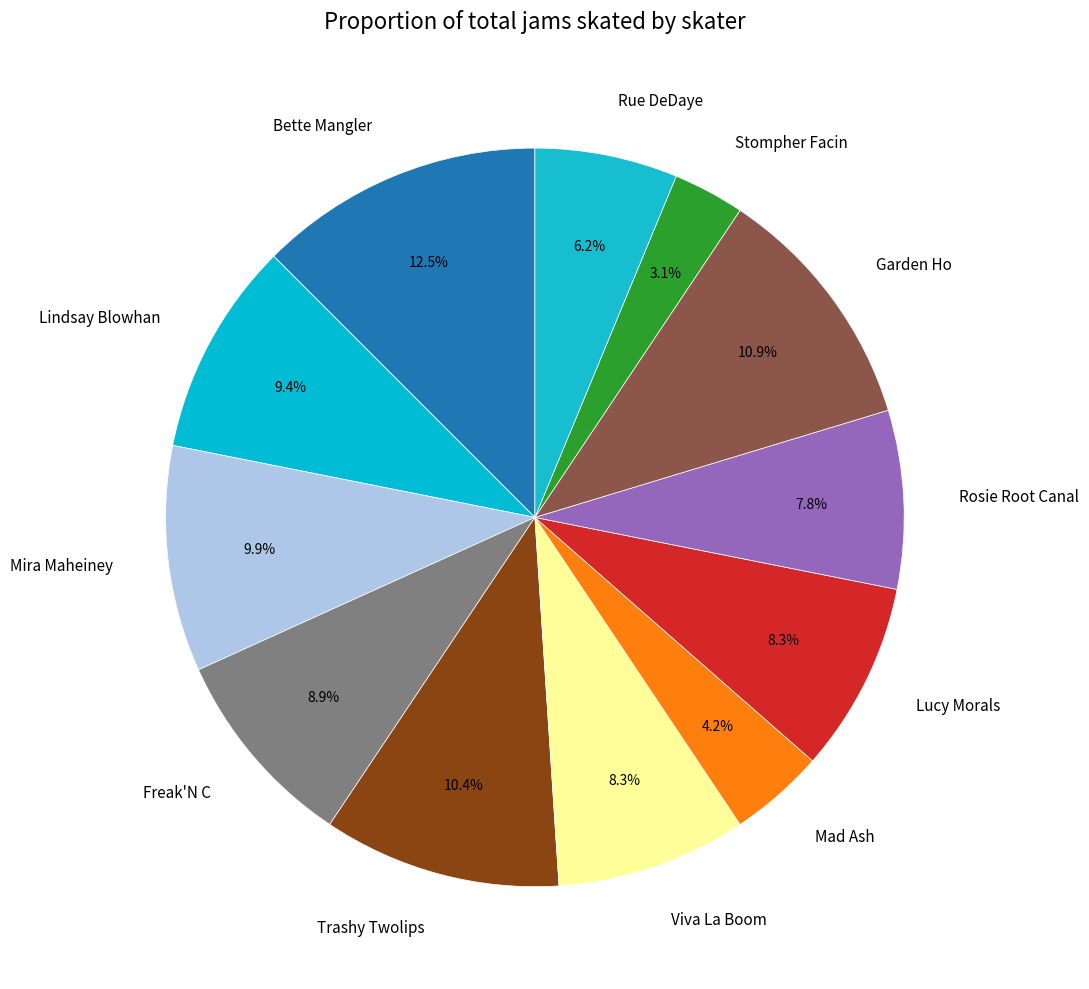

To the nearest percent, what is the difference between the largest and smallest slice percentages?

9%